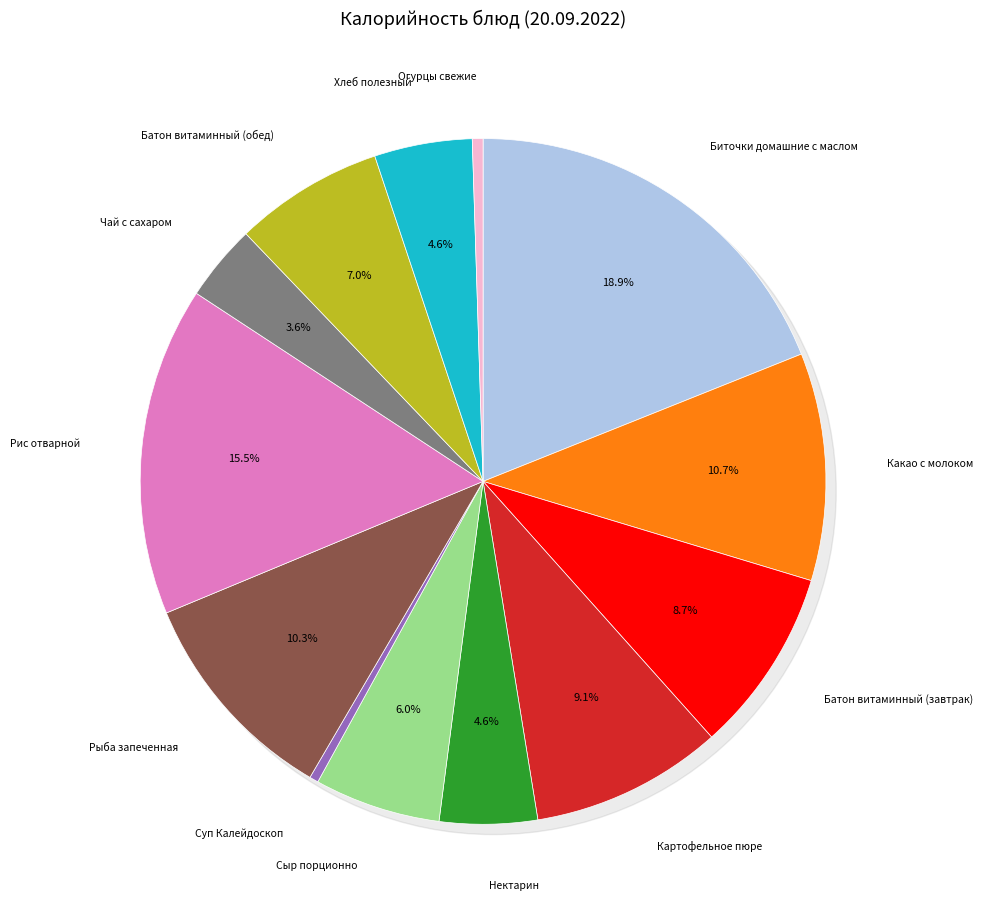

To the nearest percent, what is the average slice percentage?

8%